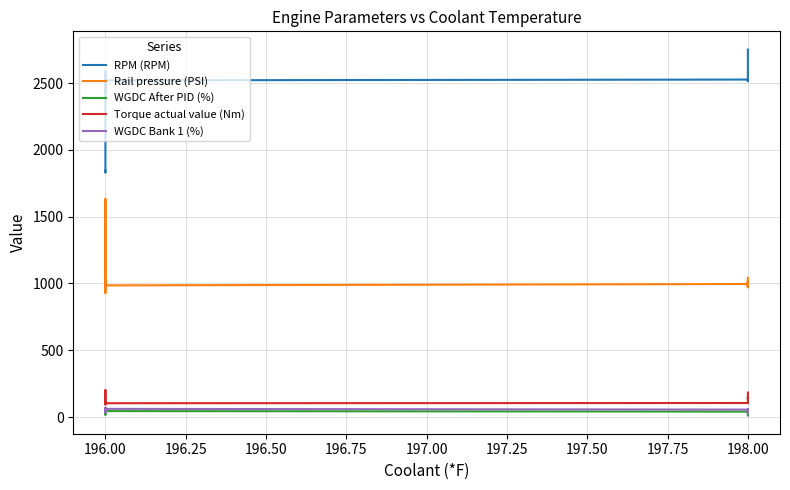

What is the difference between the highest and lowest values at 196.00?

1792.1